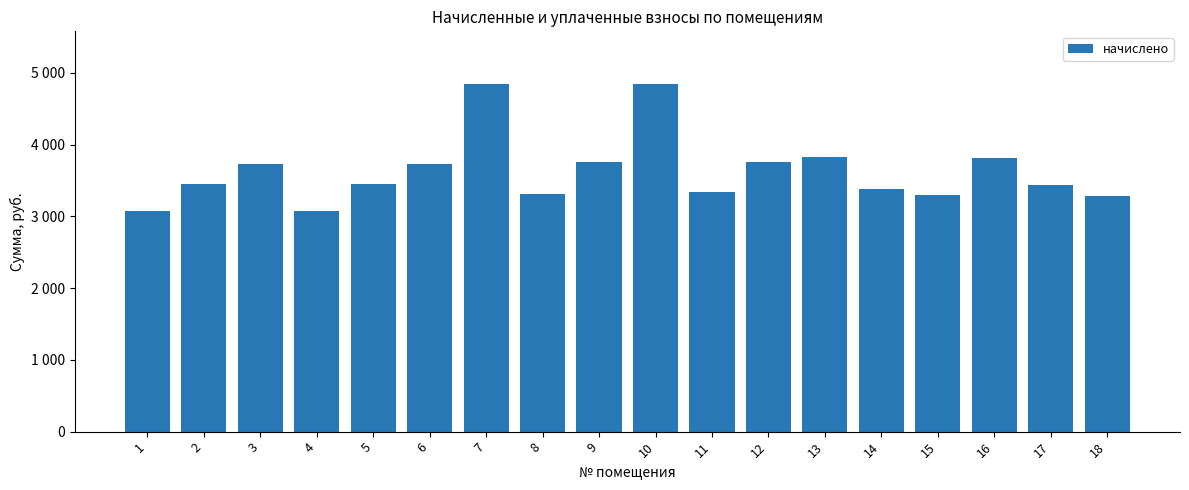

What is the smallest value displayed?

3080.2